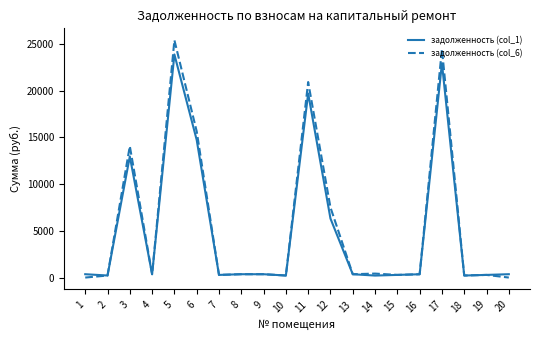

What is the spread (max minus min) of values at 11?

1224.0